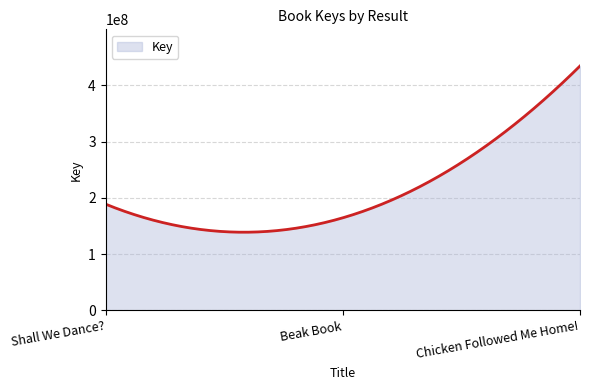

How many series are shown in this chart?

1